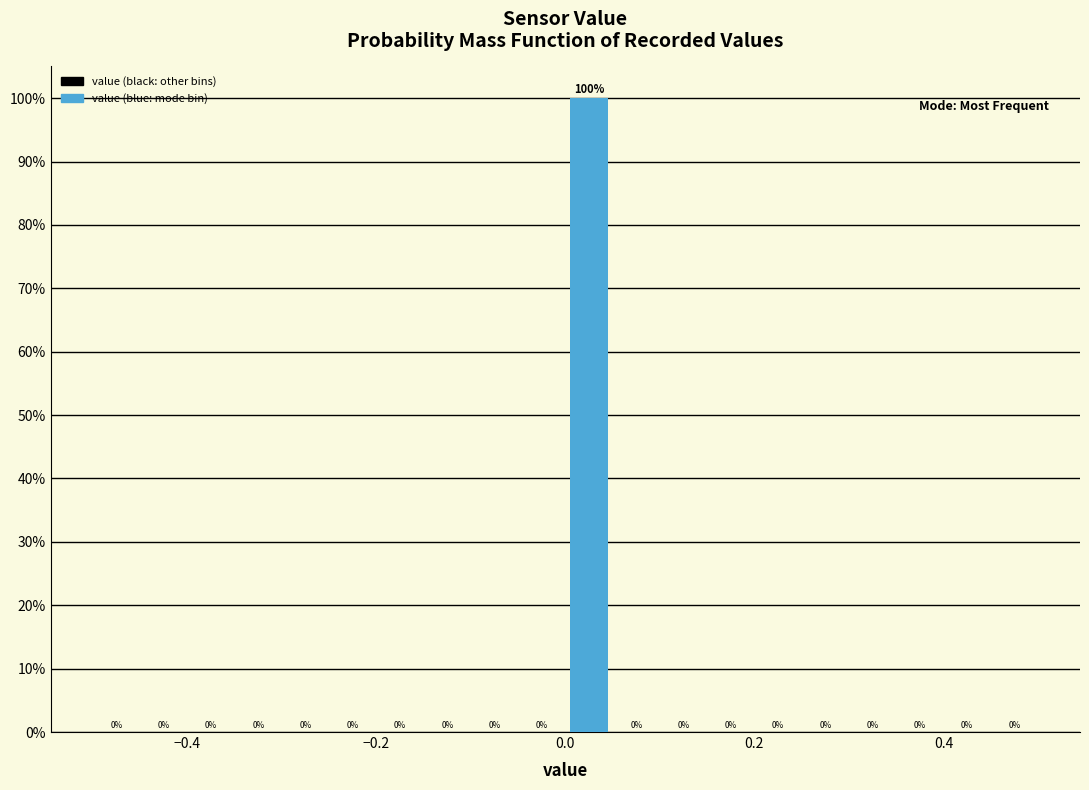

Around what value on the x-axis is the tallest bar? Give the approximate position of its centre, as read against the axis.

0.02